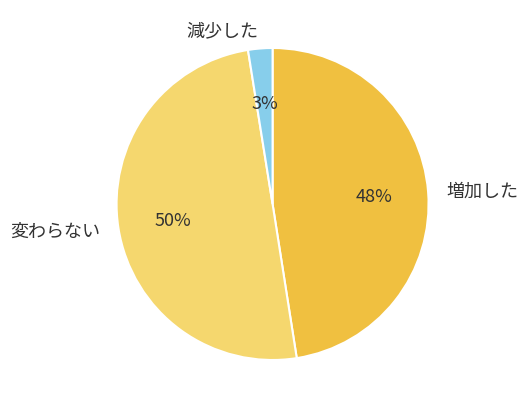

Do 変わらない and 増加した together represent more than half of the pie?

Yes